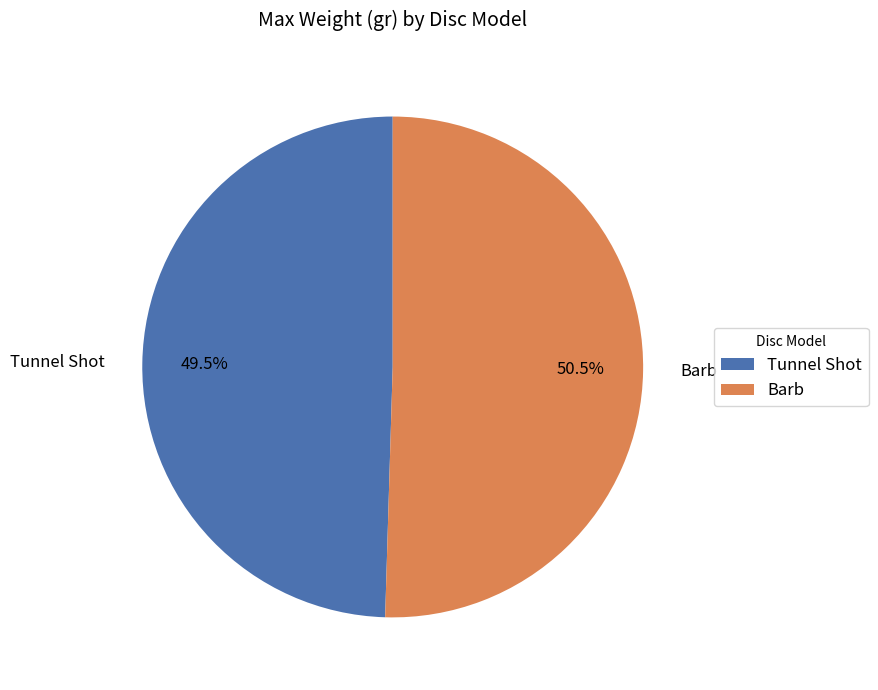

Rank the categories by value from highest to lowest.

Barb, Tunnel Shot